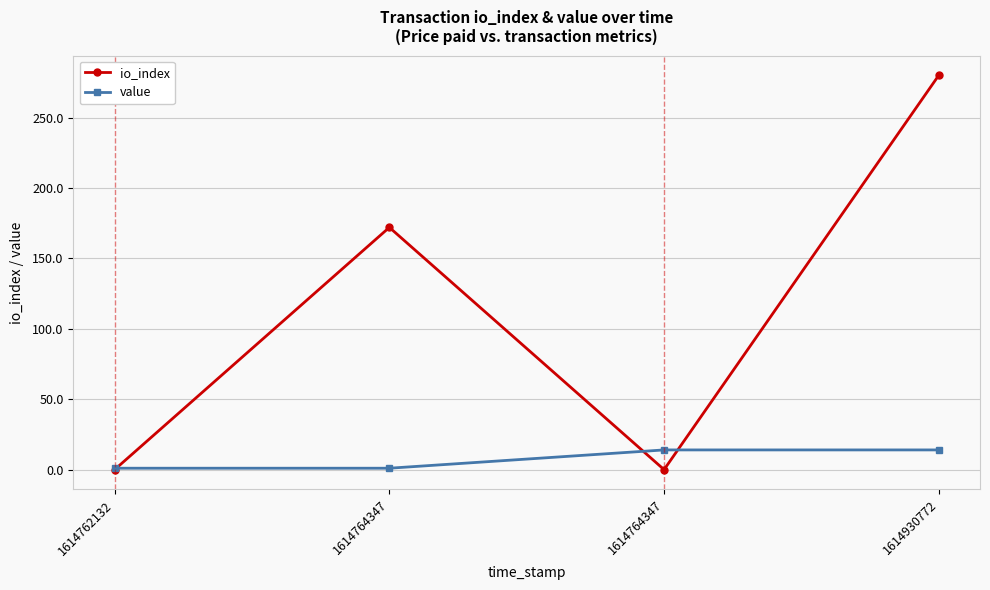

Reading right to left, list all the values displayed in this chart.

io_index: 280.0	0.0	172.0	0.0
value: 14.0	14.0	1.0	1.0